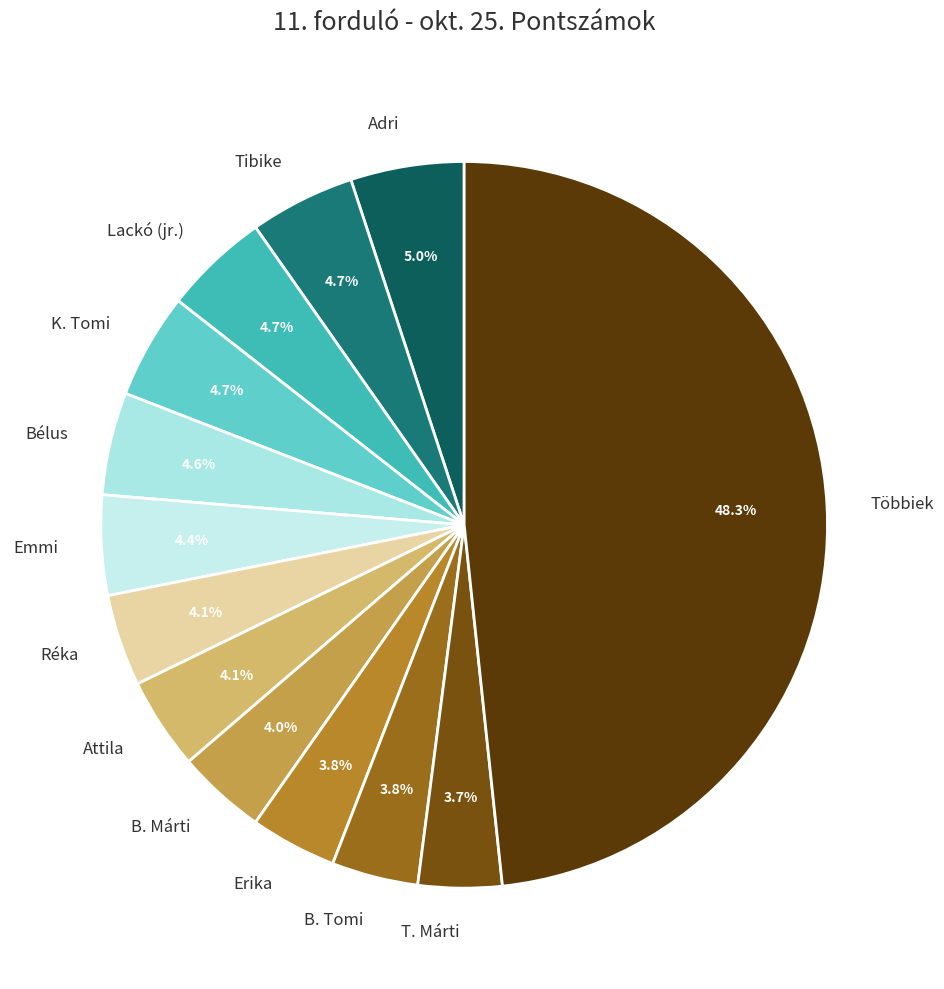

How many segments does this pie chart have?

13